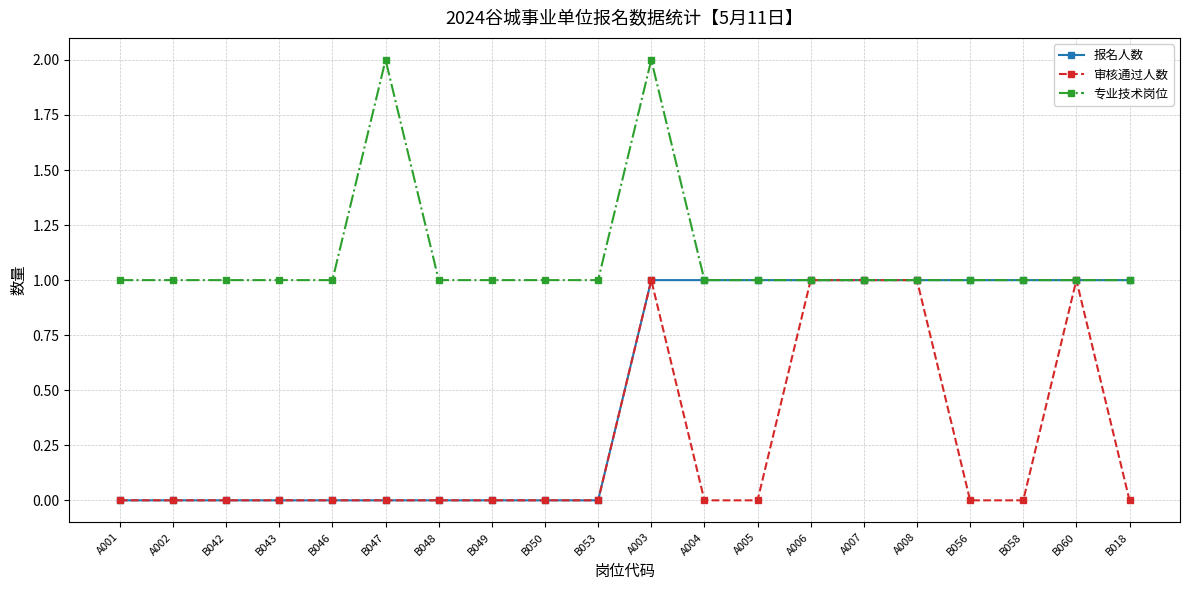

What is the value of the 专业技术岗位 point at the 1st from the left?

1